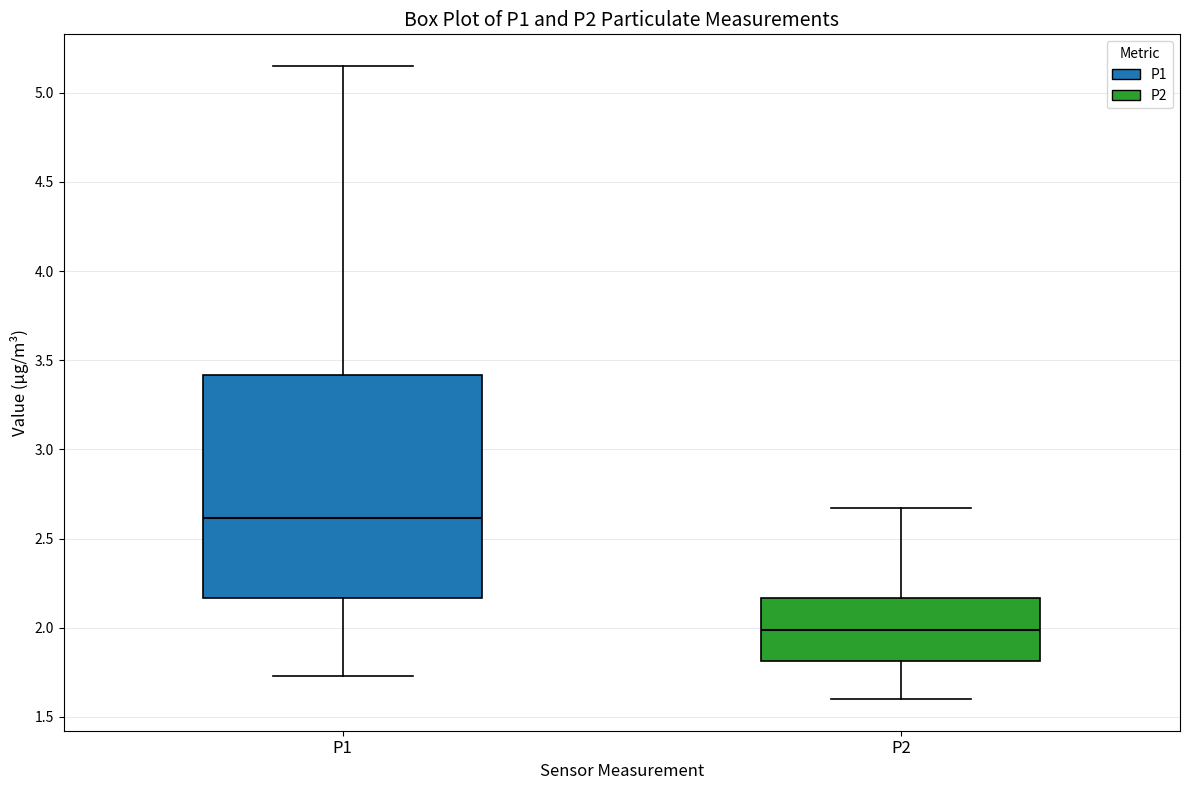

Which box's median line is the highest?

P1